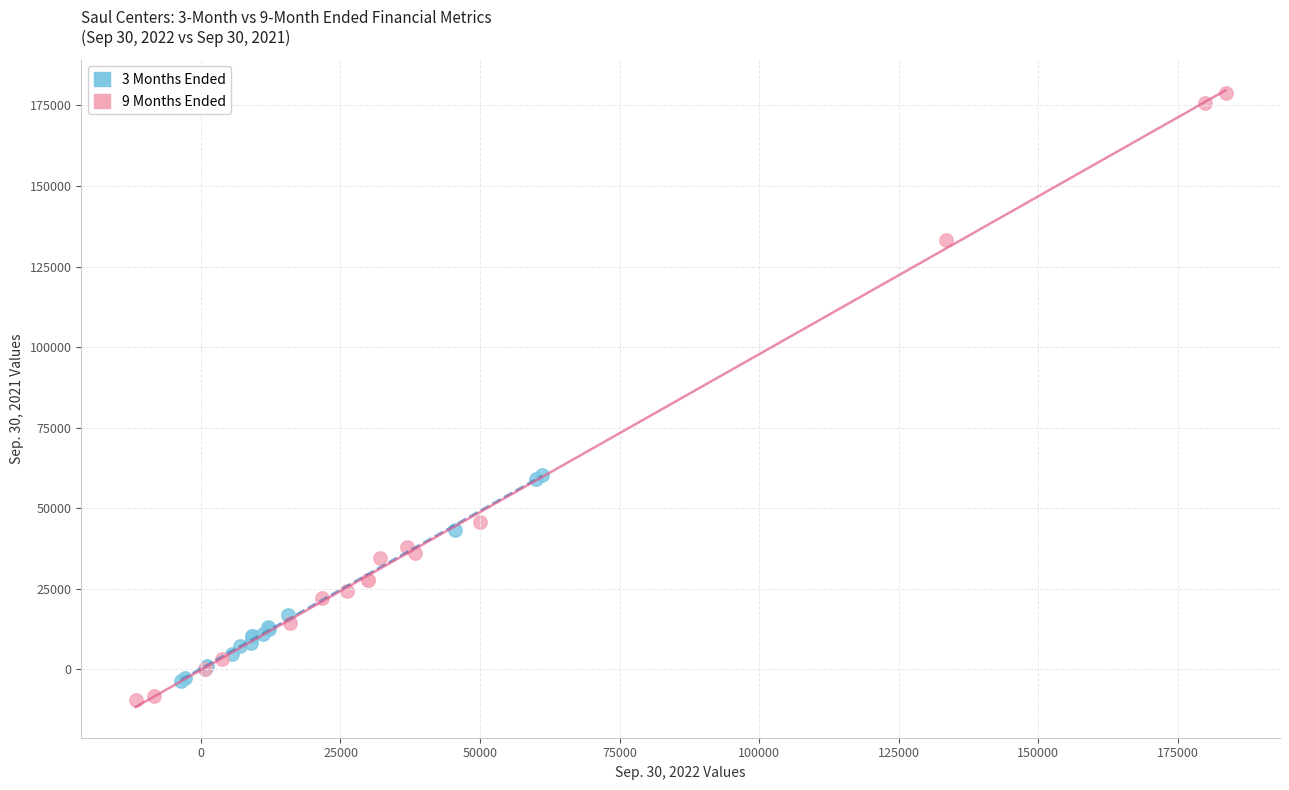

What are all the series names shown in the legend?

3 Months Ended, 9 Months Ended